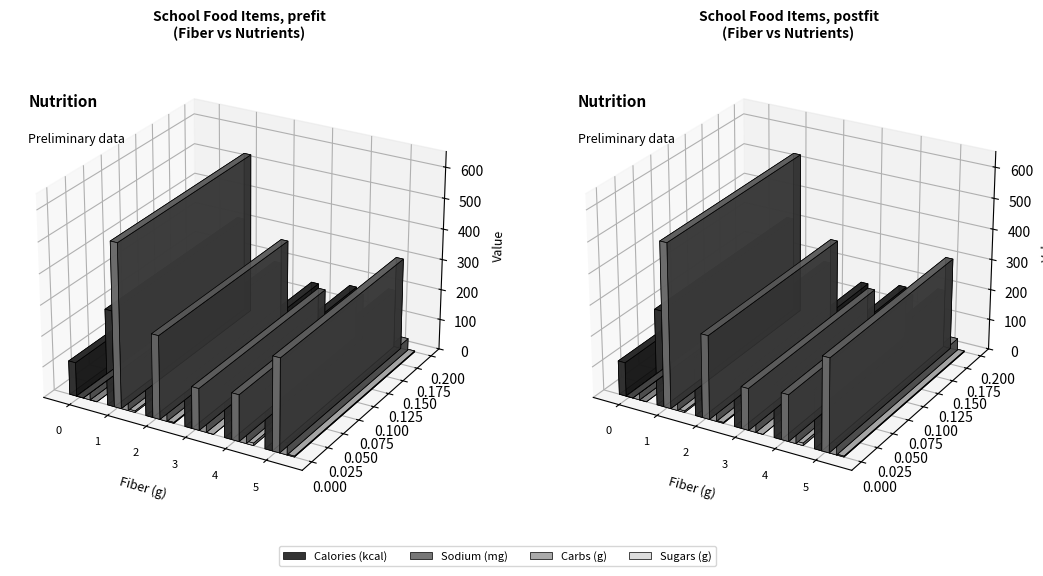

List the series in order of their peak value, lowest first.

Sugars (g), Carbs (g), Calories (kcal), Sodium (mg)